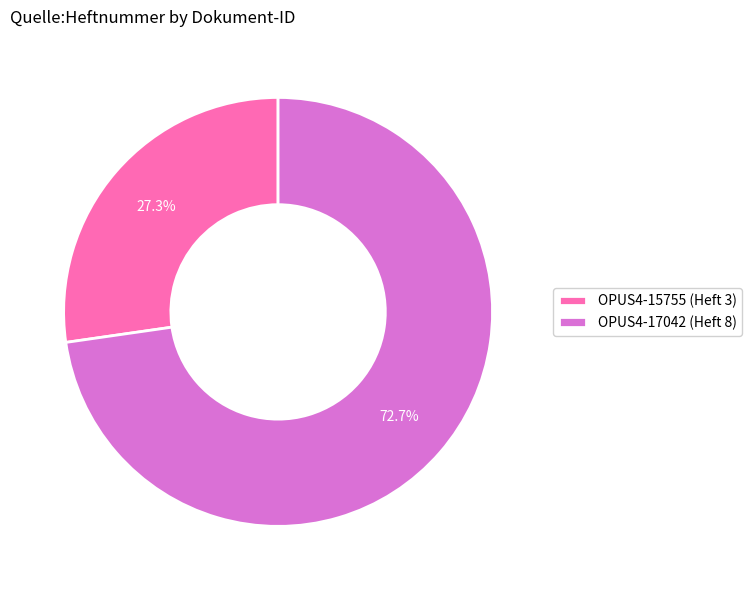

Combined, what portion of the pie is OPUS4-15755 and OPUS4-17042?

100.0%